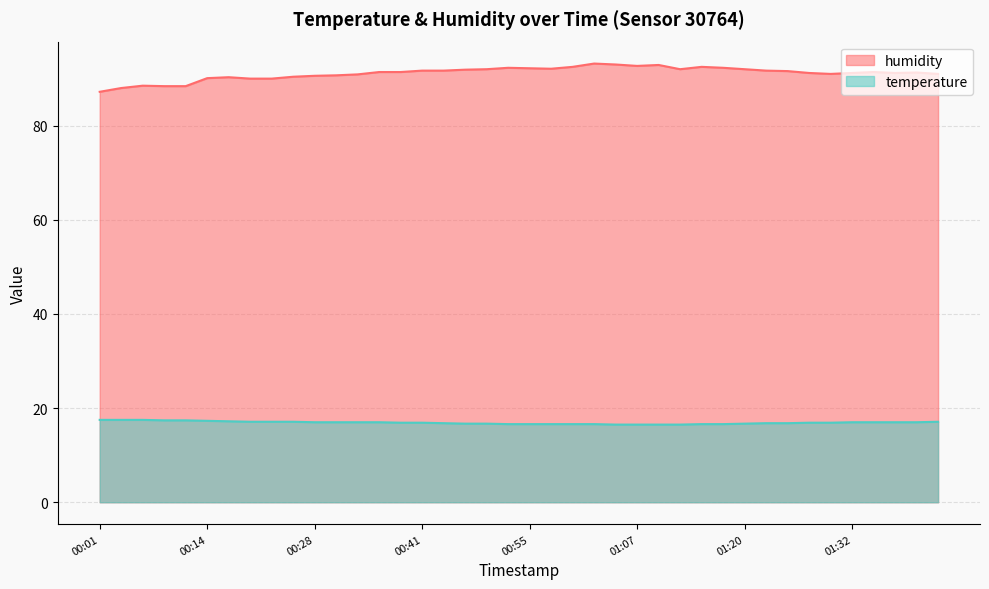

What is the lowest value of the temperature series?

16.5